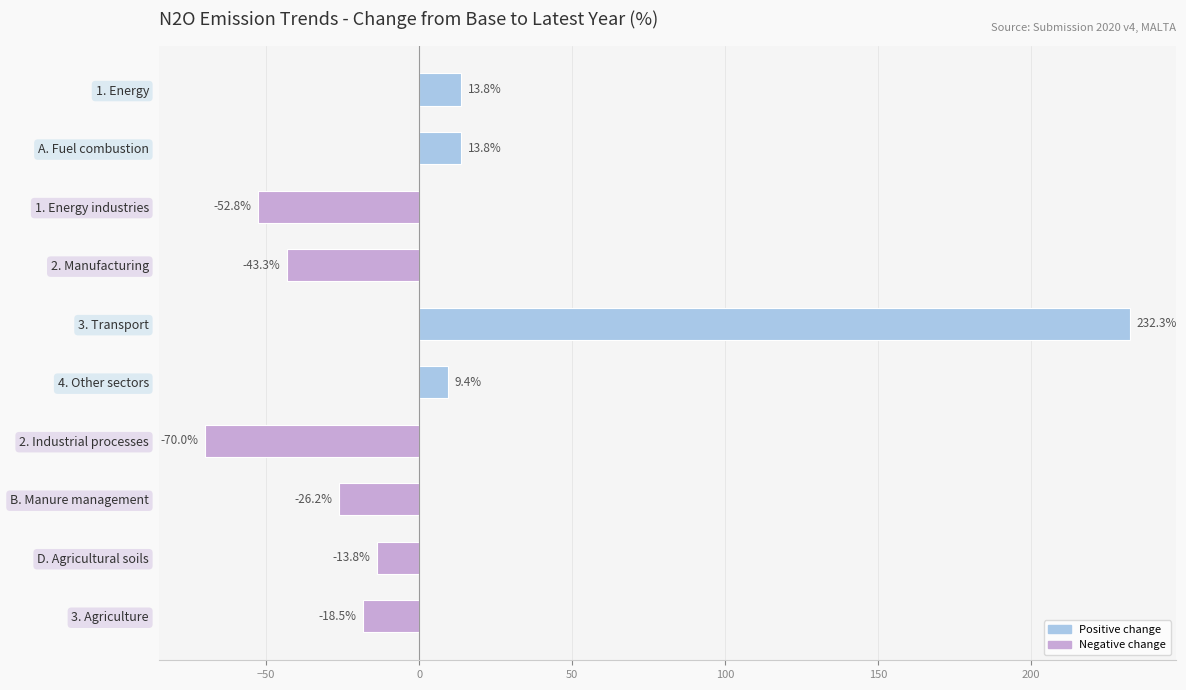

What is the sum of the values at 1. Energy and 4. Other sectors?

23.2